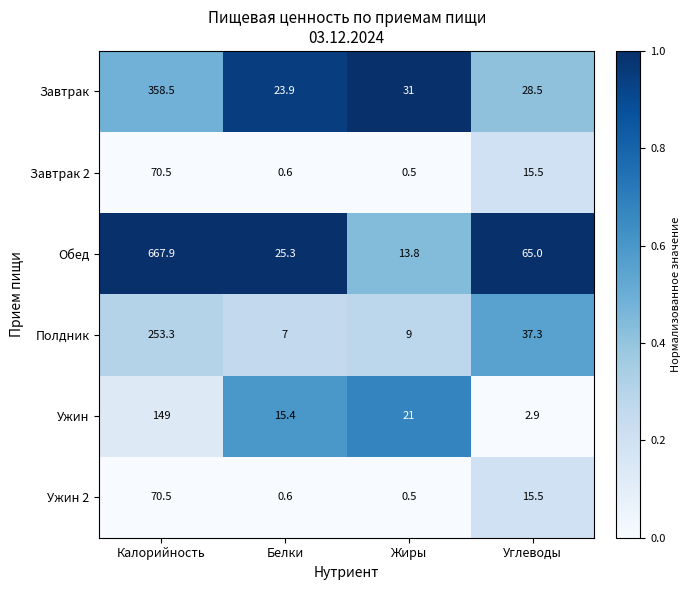

True or false: Завтрак 2 has a value of 96.4 at Калорийность.

False